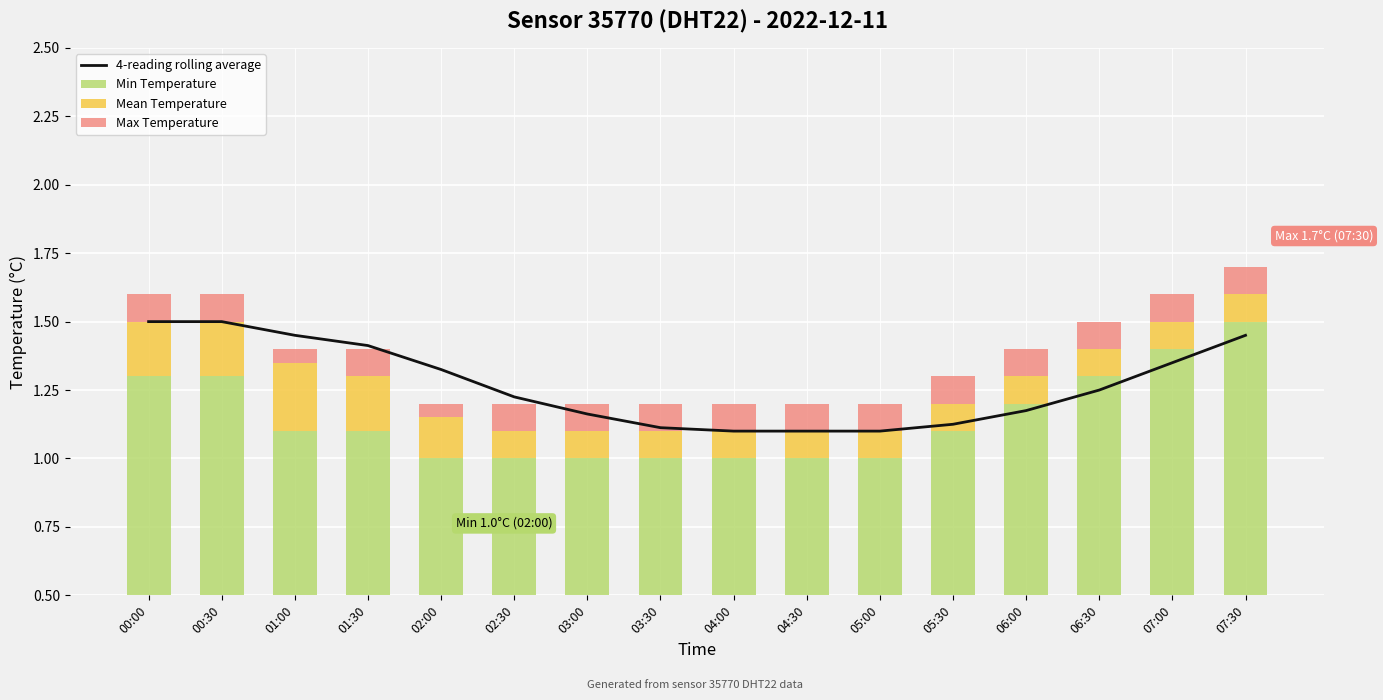

The value of Mean Temperature at 04:00 is 0.1. True or false?

True